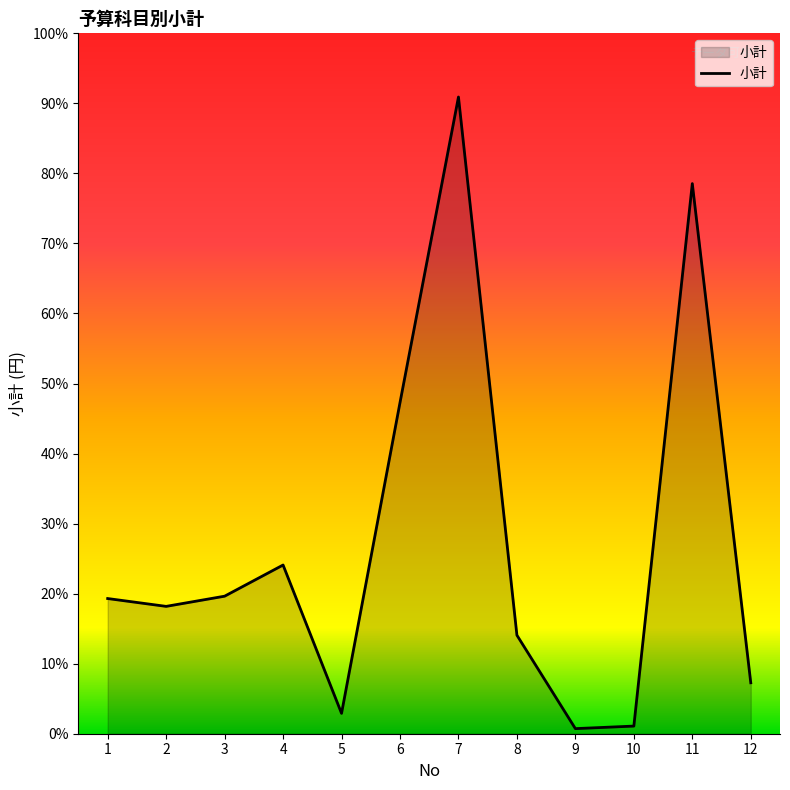

Does the chart display data point markers on the line(s)?

No